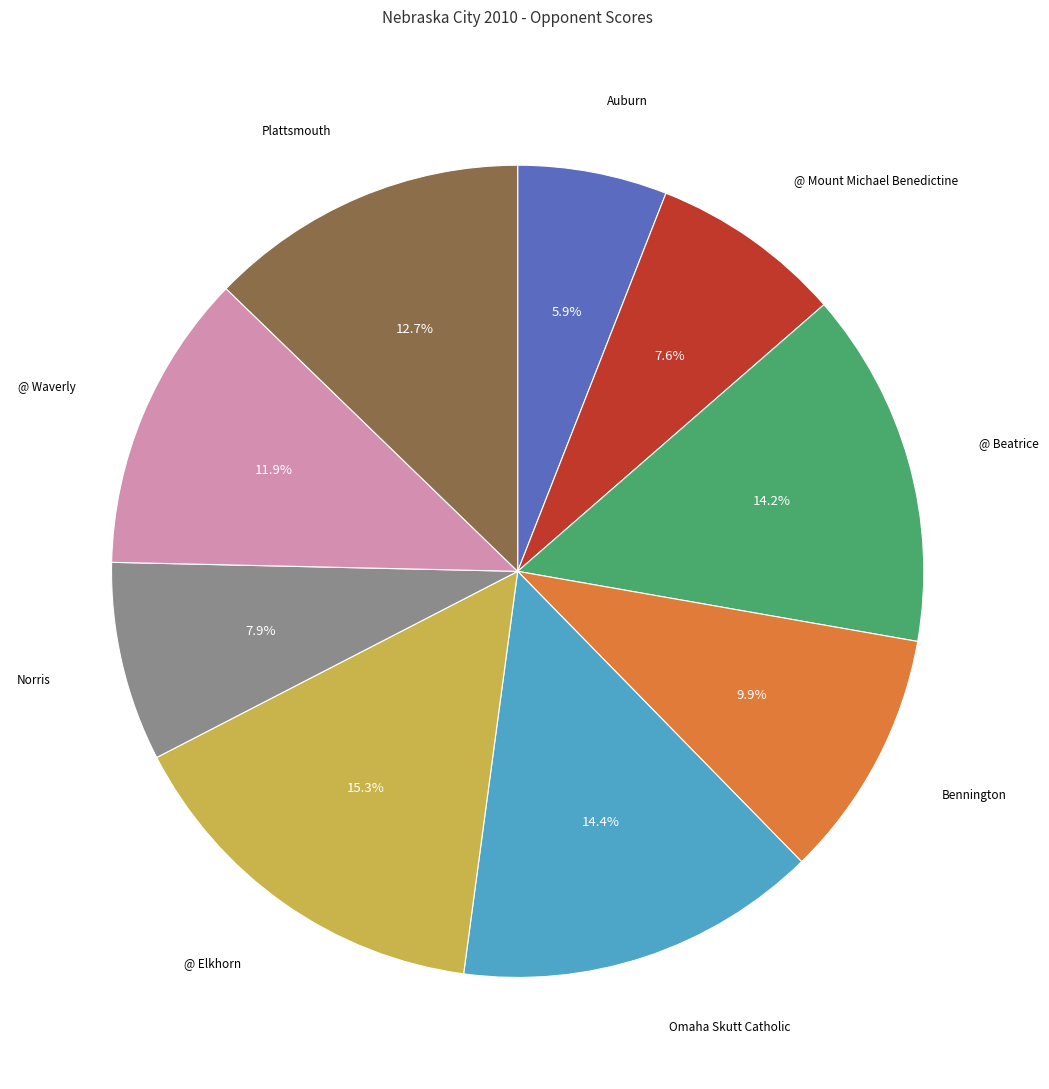

What is the smallest slice in the pie chart?

Auburn